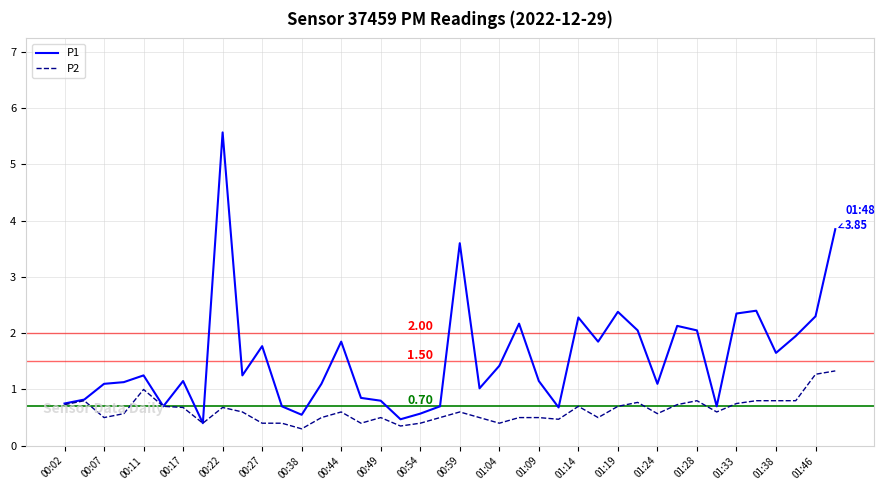

What is the difference between the maximum and second lowest values in the P2 series?

1.0